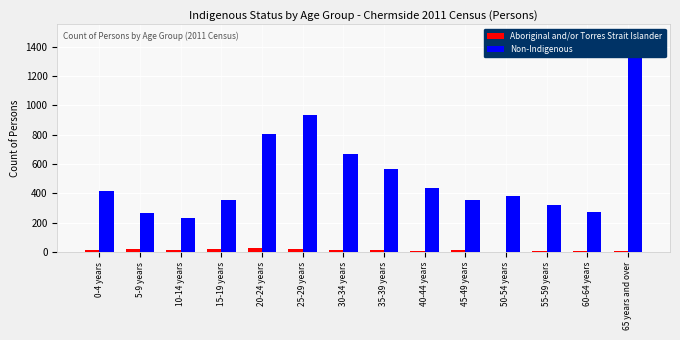

List the series in order of their peak value, highest first.

Non-Indigenous, Aboriginal and/or Torres Strait Islander